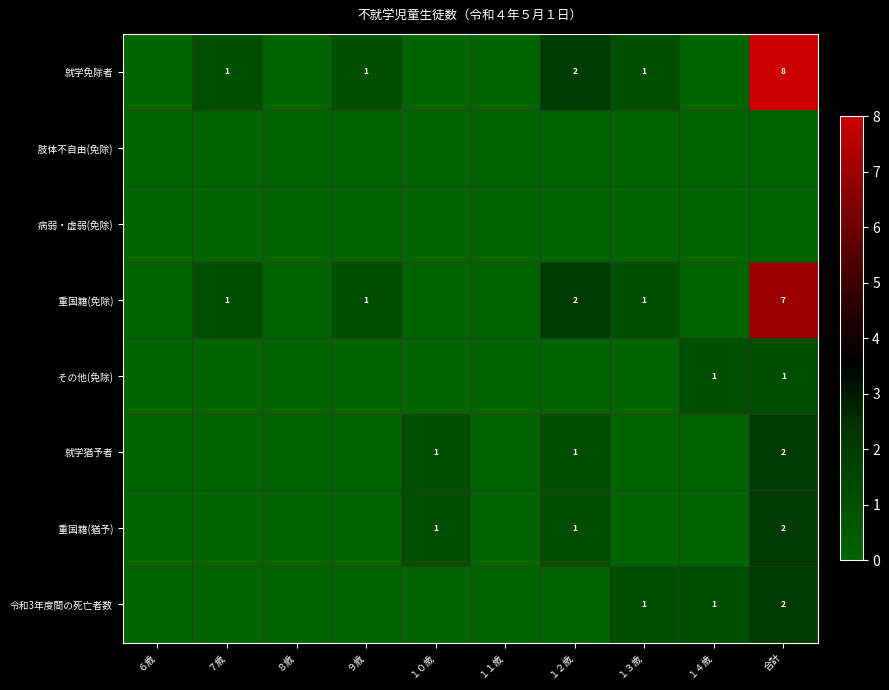

Which category has the highest value across all series?

合計